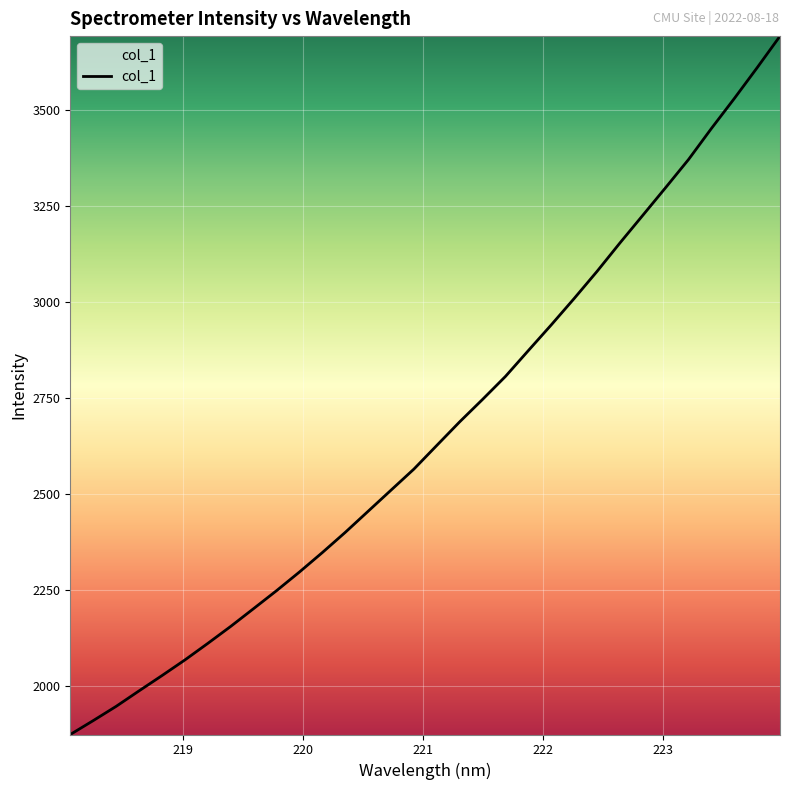

What is the maximum value shown in the chart?

3692.5